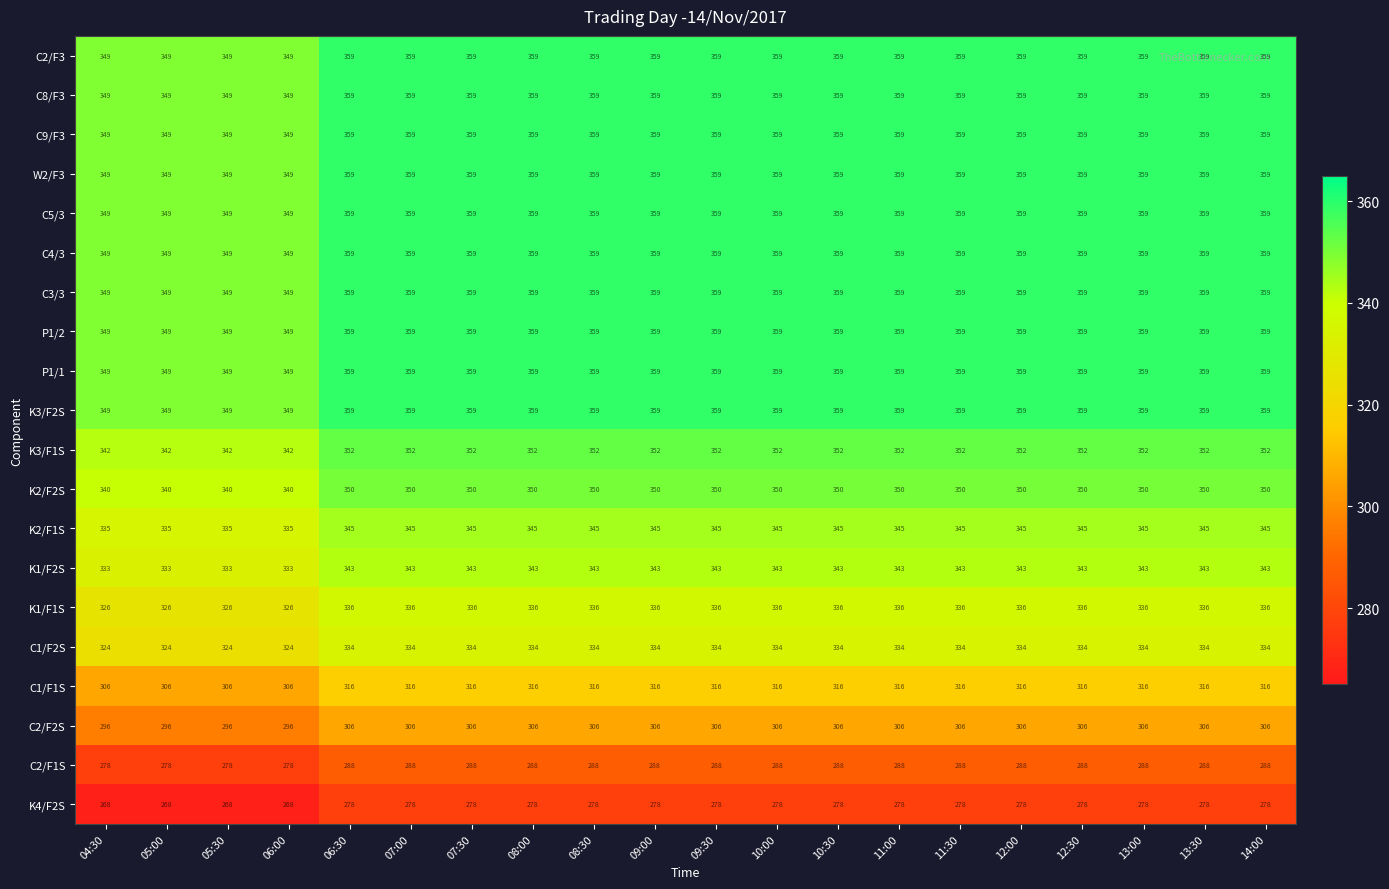

What is the greatest value displayed?

359